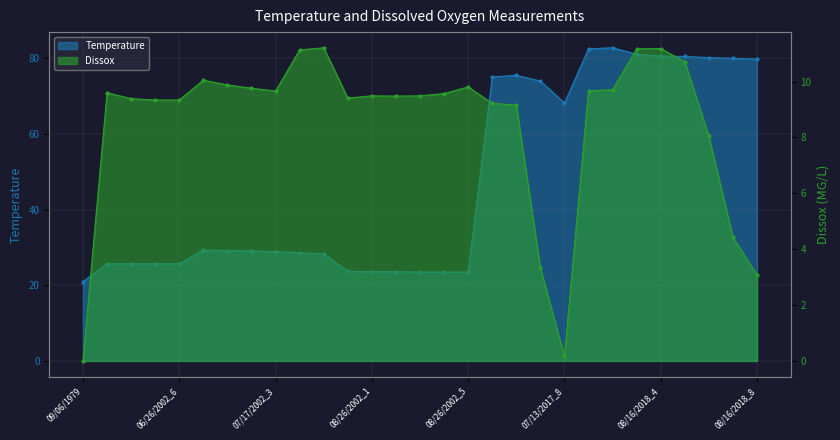

What value does the Dissox series have at 08/16/2018_5?

10.7